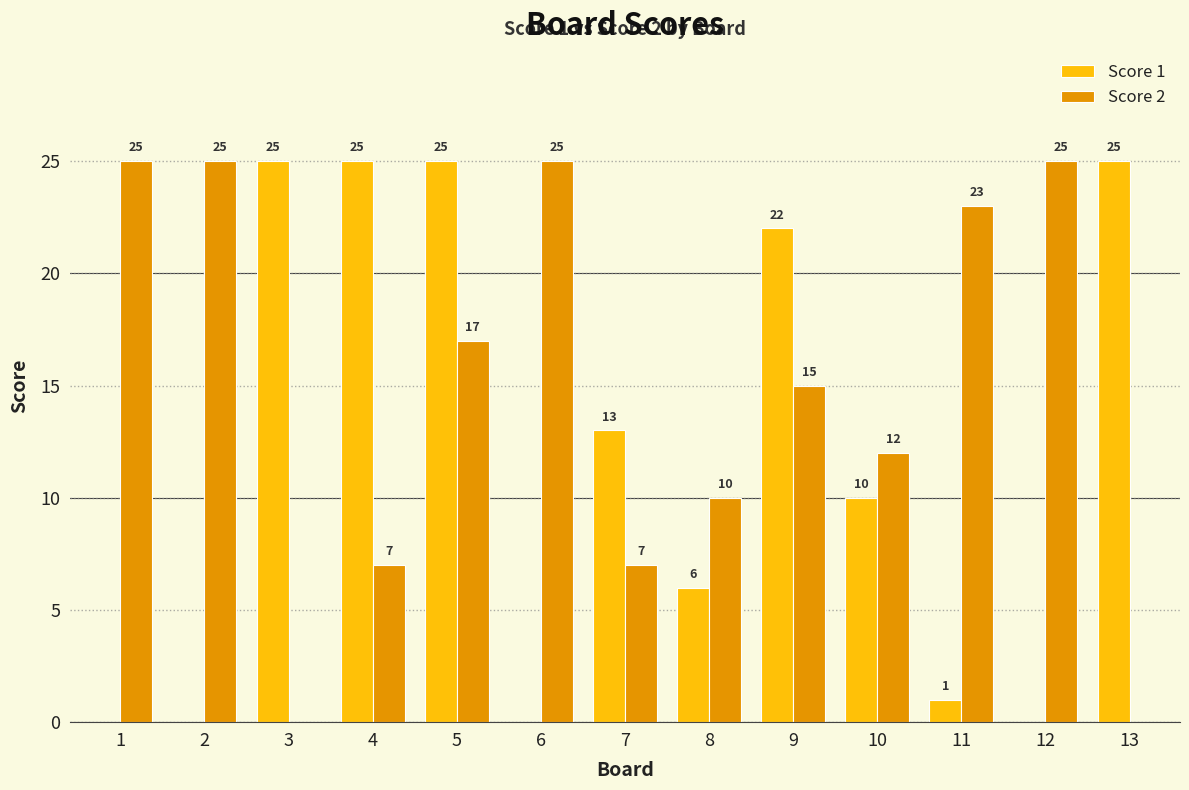

Reading left to right, extract all data points from this chart.

Score 1: 0	0	25	25	25	0	13	6	22	10	1	0	25
Score 2: 25	25	0	7	17	25	7	10	15	12	23	25	0